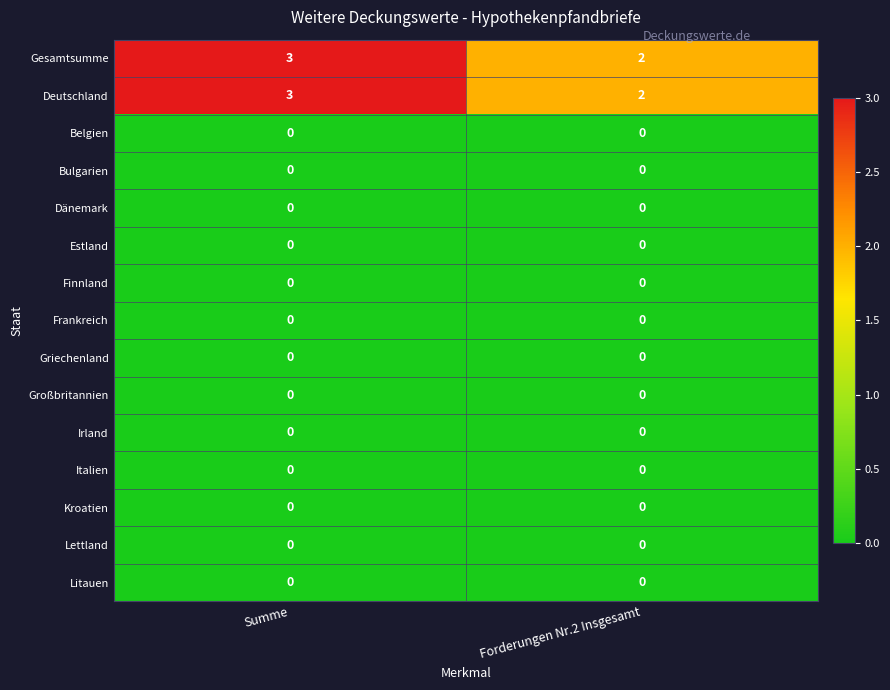

Reading left to right, what are all the values shown in this chart?

Gesamtsumme: Summe=3	Forderungen Nr.2 Insgesamt=2
Deutschland: Summe=3	Forderungen Nr.2 Insgesamt=2
Belgien: Summe=0	Forderungen Nr.2 Insgesamt=0
Bulgarien: Summe=0	Forderungen Nr.2 Insgesamt=0
Dänemark: Summe=0	Forderungen Nr.2 Insgesamt=0
Estland: Summe=0	Forderungen Nr.2 Insgesamt=0
Finnland: Summe=0	Forderungen Nr.2 Insgesamt=0
Frankreich: Summe=0	Forderungen Nr.2 Insgesamt=0
Griechenland: Summe=0	Forderungen Nr.2 Insgesamt=0
Großbritannien: Summe=0	Forderungen Nr.2 Insgesamt=0
Irland: Summe=0	Forderungen Nr.2 Insgesamt=0
Italien: Summe=0	Forderungen Nr.2 Insgesamt=0
Kroatien: Summe=0	Forderungen Nr.2 Insgesamt=0
Lettland: Summe=0	Forderungen Nr.2 Insgesamt=0
Litauen: Summe=0	Forderungen Nr.2 Insgesamt=0